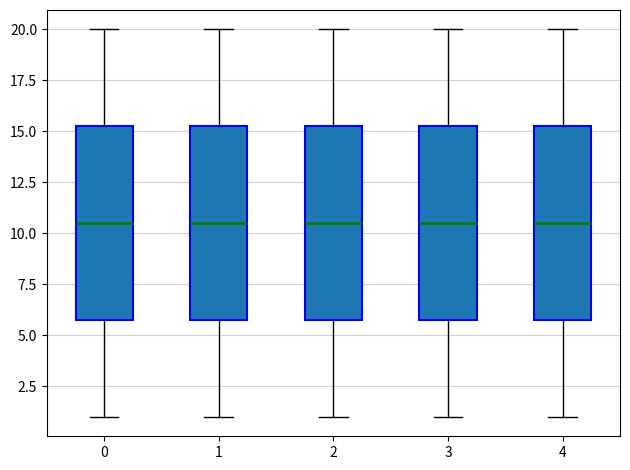

Reading left to right, transcribe this box plot: for each box, give where its median line is, the range the box spans, and where its two whiskers end, as read against the y-axis. The values are not printed on the chart, so give them approximately, as read against the axis.

0: median 10.5, box 6.0 to 15.5, whiskers 1.0 to 20.0
1: median 10.5, box 6.0 to 15.5, whiskers 1.0 to 20.0
2: median 10.5, box 6.0 to 15.5, whiskers 1.0 to 20.0
3: median 10.5, box 6.0 to 15.5, whiskers 1.0 to 20.0
4: median 10.5, box 6.0 to 15.5, whiskers 1.0 to 20.0